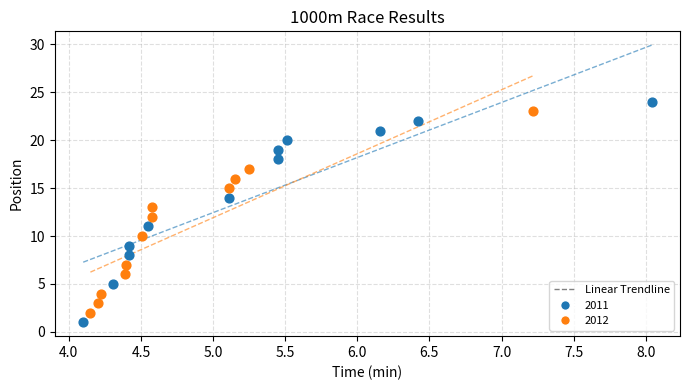

Which series reaches the maximum Y coordinate?

2011